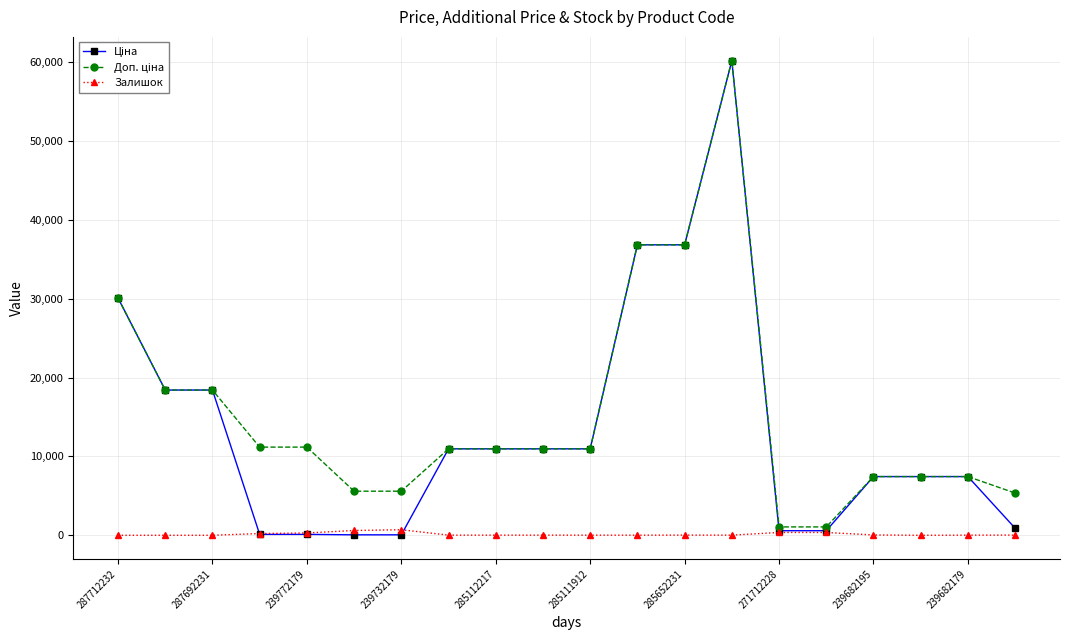

At how many categories does at least one series exceed 33693?

3